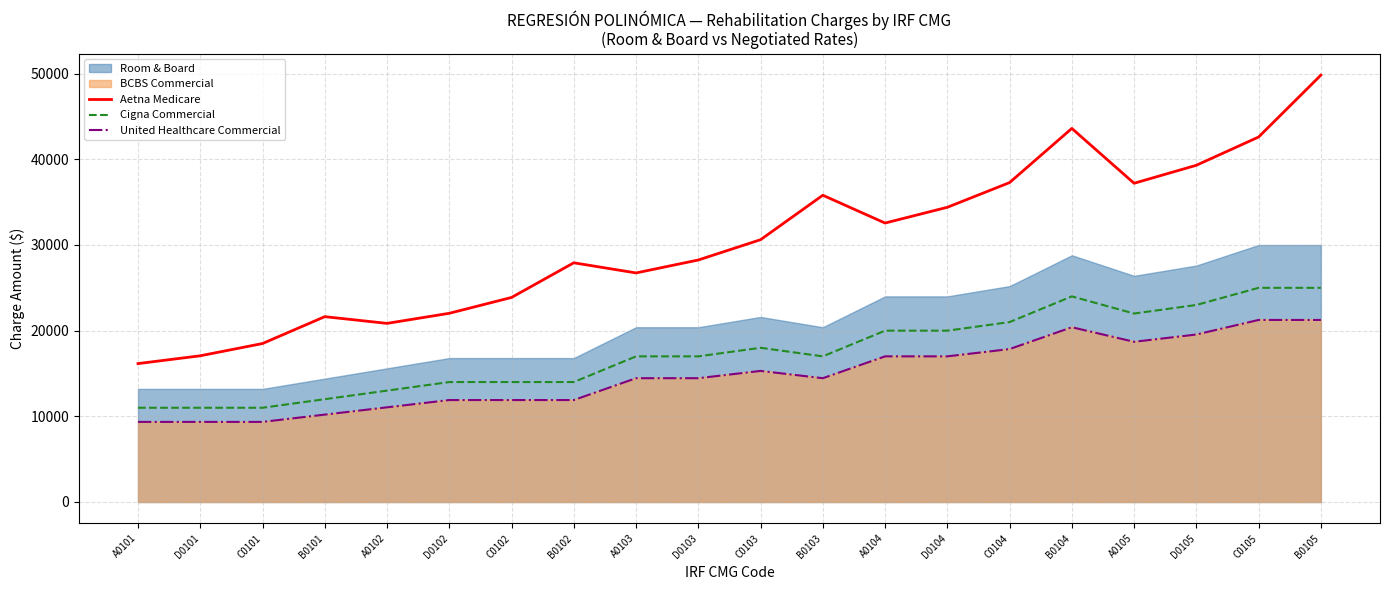

What is the maximum value for Cigna Commercial?

25000.0